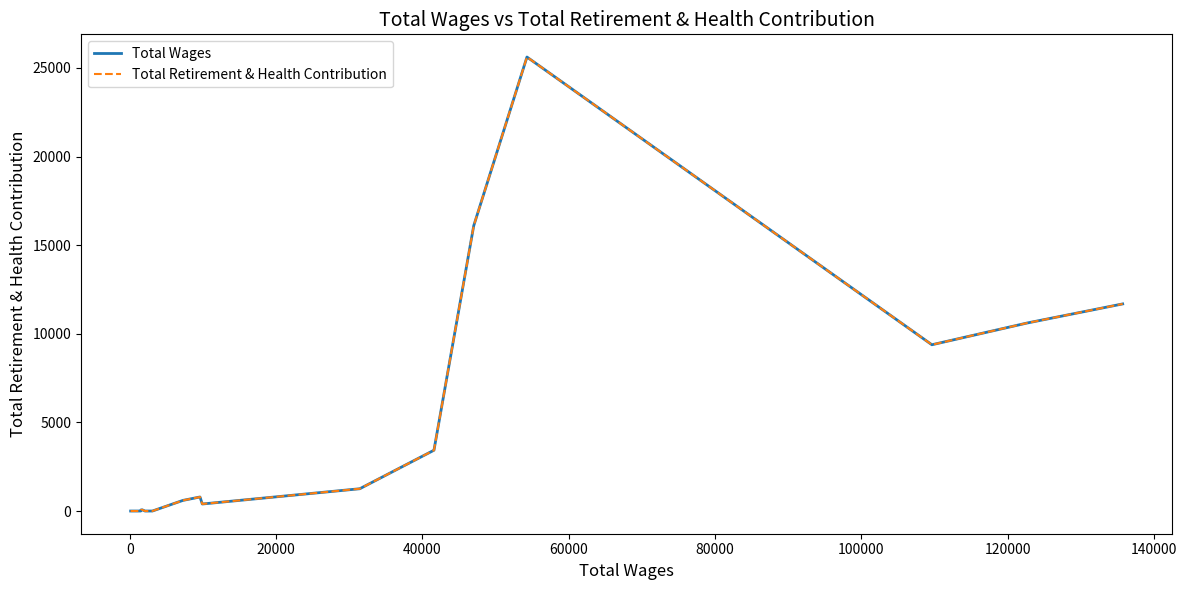

True or false: Total Wages and Total Retirement & Health Contribution cross at least once.

False